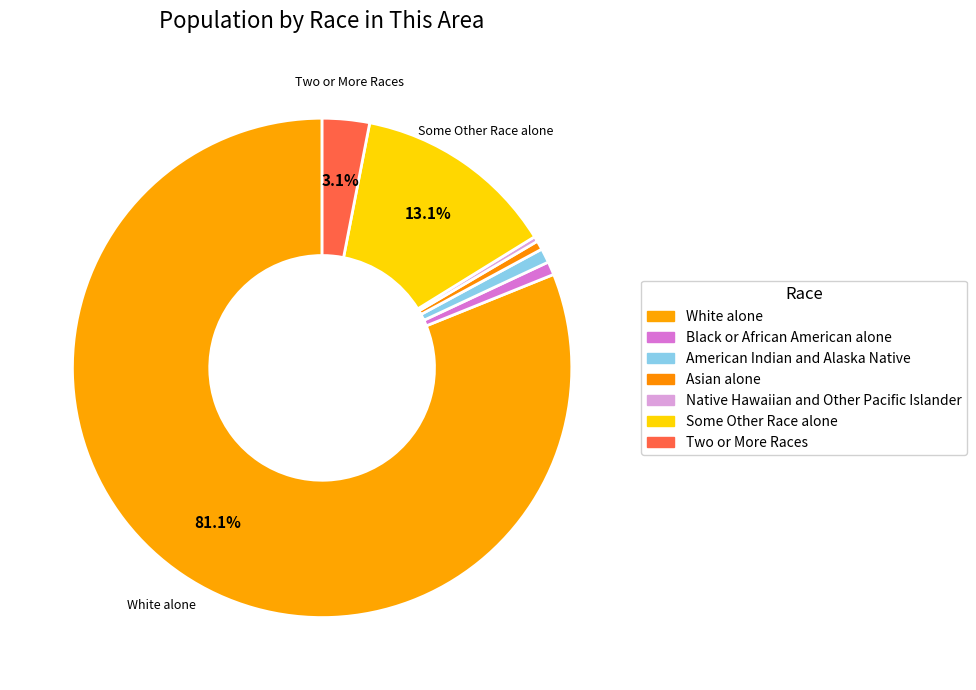

How many segments does this pie chart have?

7